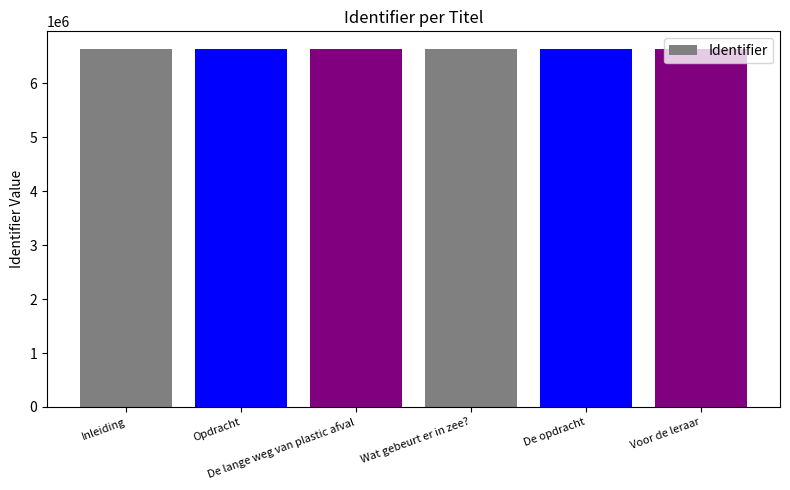

Is it true that the value at De lange weg van plastic afval is 9724038?

False